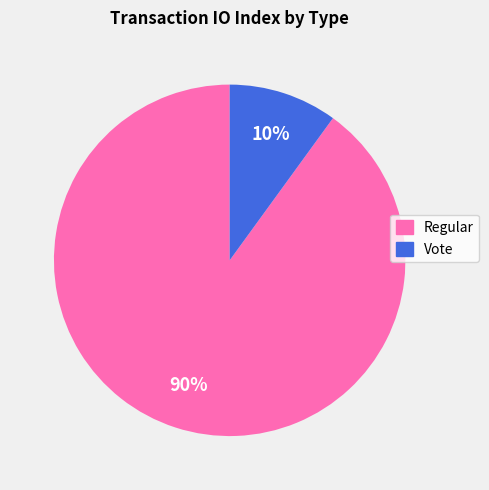

Between Vote and Regular, which is larger?

Regular